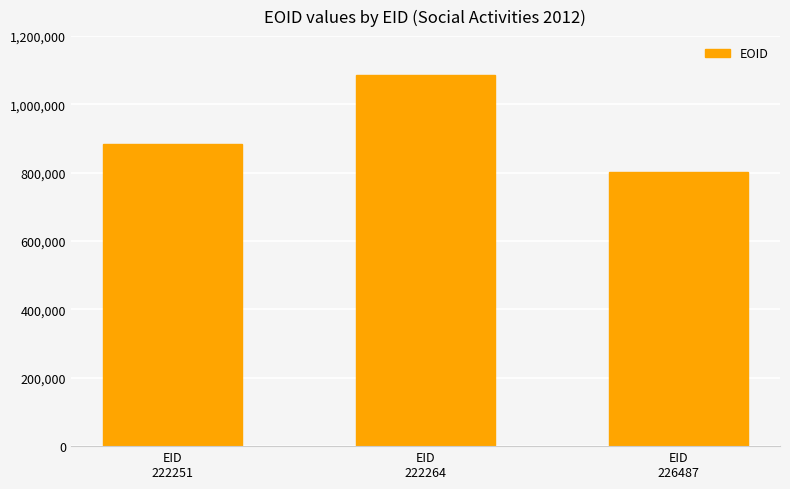

What is the change in value from EID
222264 to EID
226487?

-285099